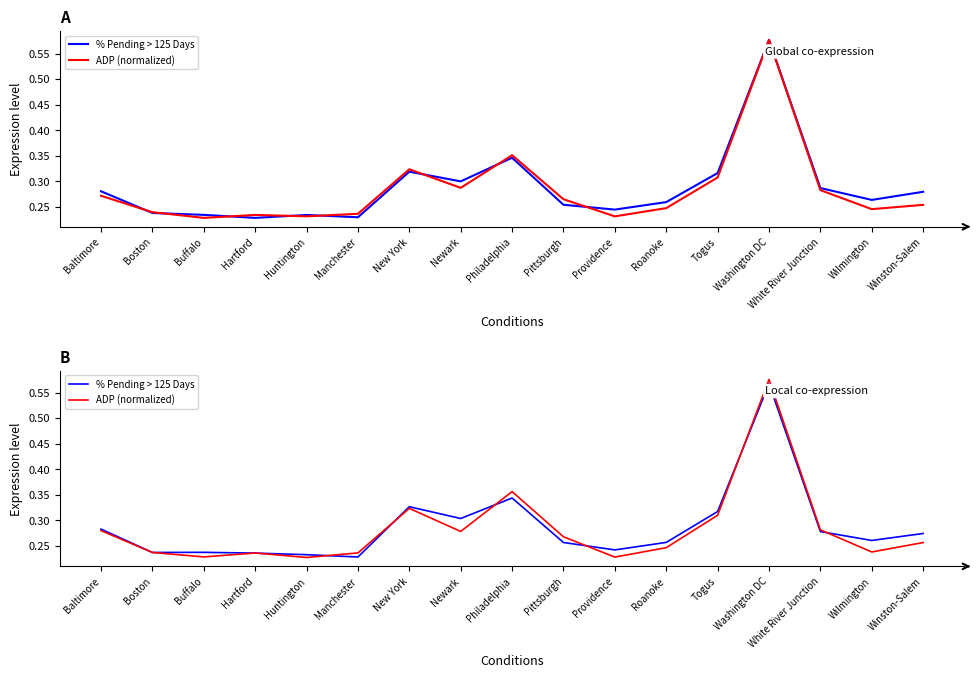

Where do ADP (normalized) and % Pending > 125 Days first cross each other?

Buffalo and Hartford